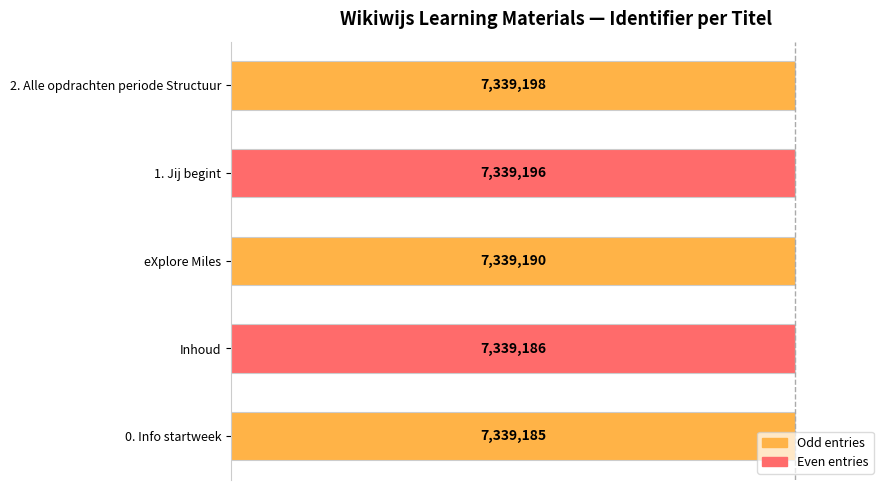

Does the chart contain any negative values?

No